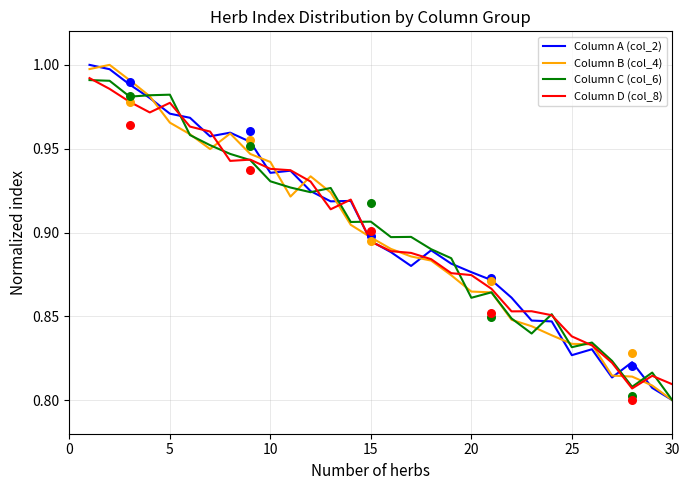

Which series has the largest total across all categories?

Column A (col_2)